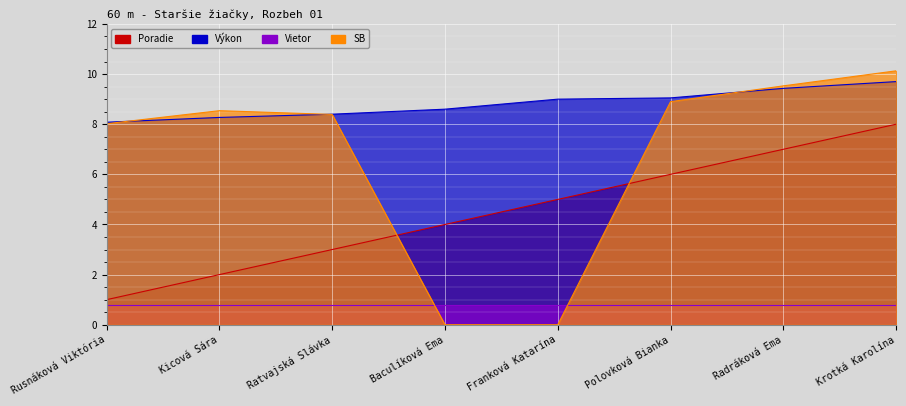

Which category has the highest value across all series?

Krotká Karolína